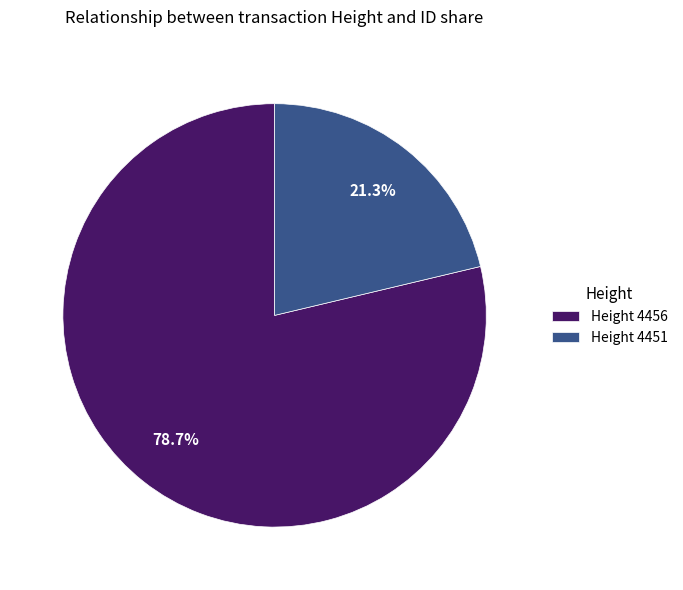

Rank the categories by value from lowest to highest.

Height 4451, Height 4456